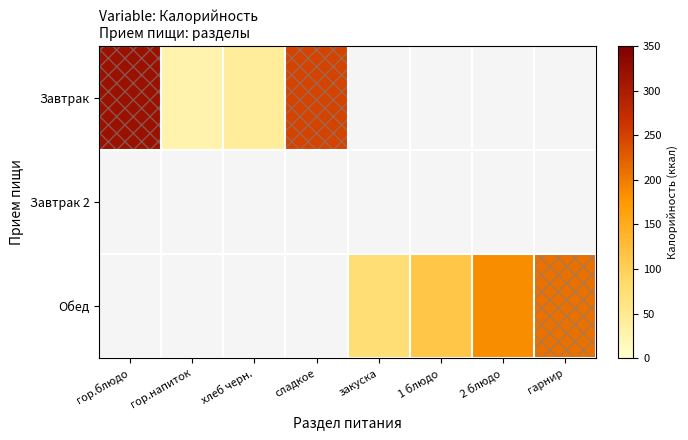

What is the maximum value shown in the chart?

319.0